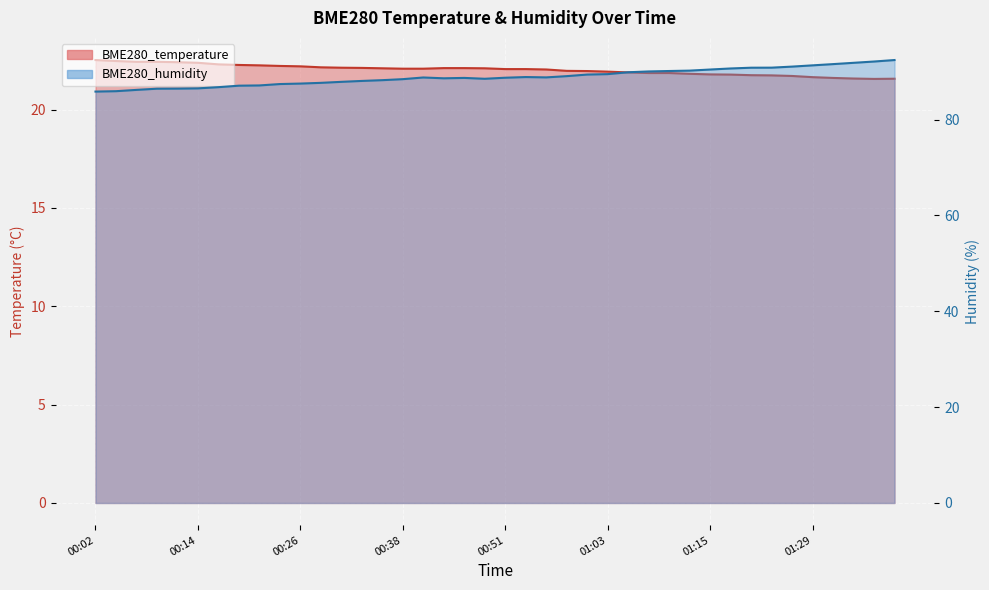

Reading left to right, extract all data points from this chart.

BME280_temperature: 22.5	22.5	22.4	22.4	22.4	22.4	22.3	22.3	22.2	22.2	22.2	22.1	22.1	22.1	22.1	22.1	22.1	22.1	22.1	22.1	22.1	22.1	22.0	22.0	22.0	21.9	21.9	21.9	21.9	21.8	21.8	21.8	21.8	21.7	21.7	21.6	21.6	21.6	21.6	21.6
BME280_humidity: 85.8	85.9	86.2	86.4	86.5	86.5	86.8	87.1	87.1	87.4	87.5	87.7	87.9	88.1	88.2	88.4	88.8	88.6	88.7	88.5	88.7	88.9	88.8	89.1	89.4	89.5	89.9	90.0	90.1	90.2	90.4	90.7	90.8	90.8	91.0	91.3	91.6	91.8	92.1	92.4